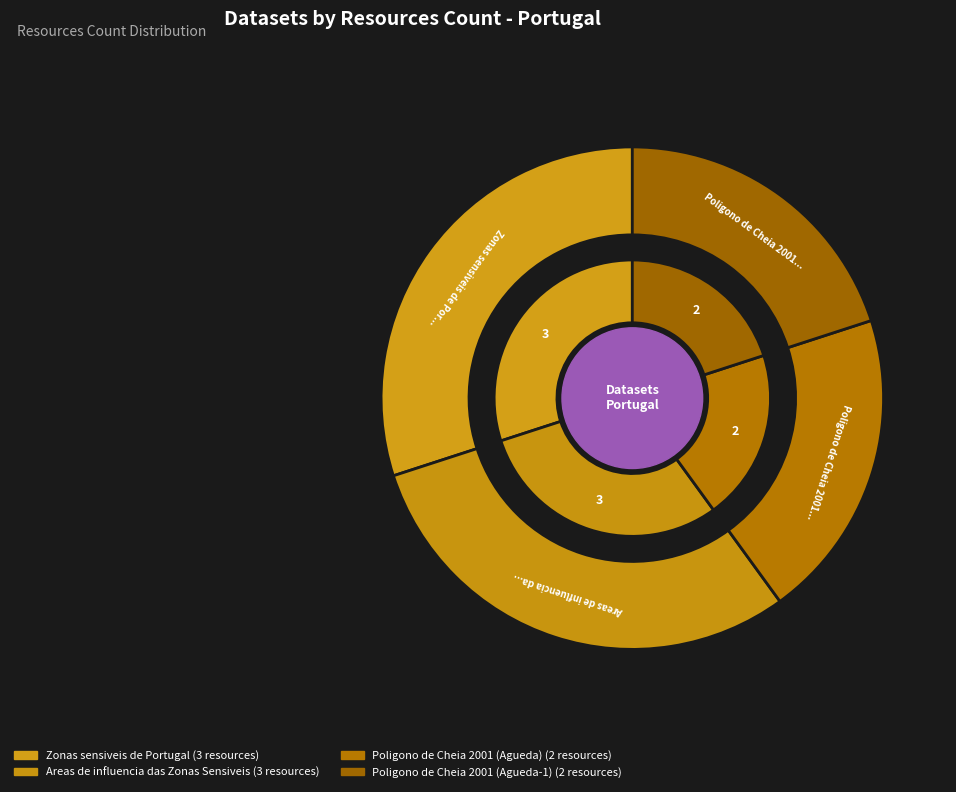

The Poligono de Cheia 2001 (Agueda-1) slice represents 20% of the pie. True or false?

True